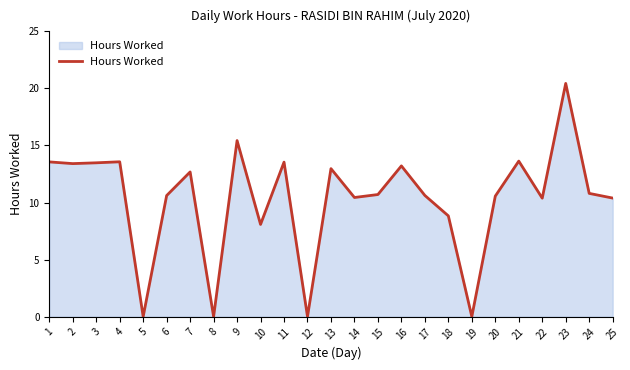

Does the chart have visible grid lines?

No